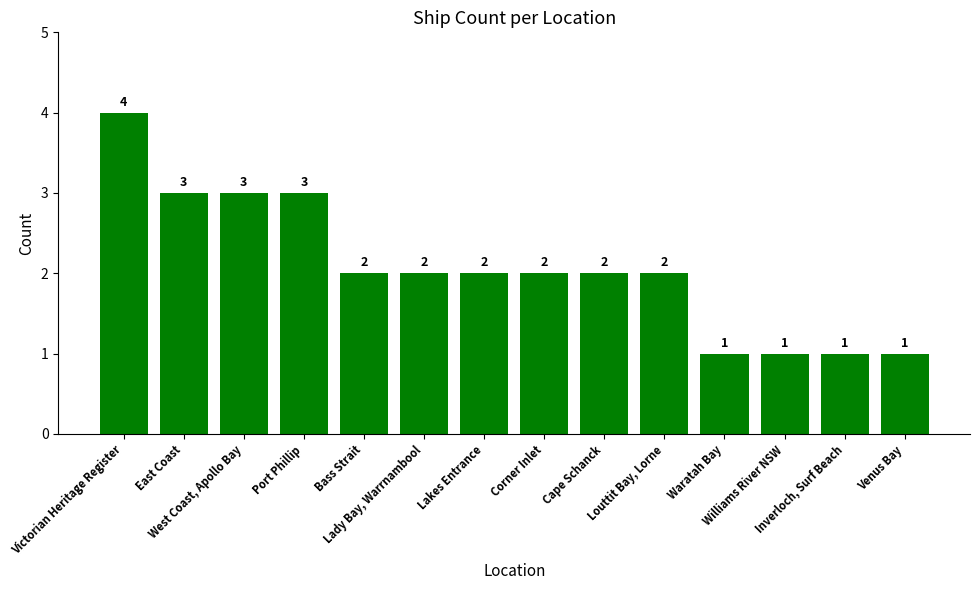

What is the maximum value shown in the chart?

4